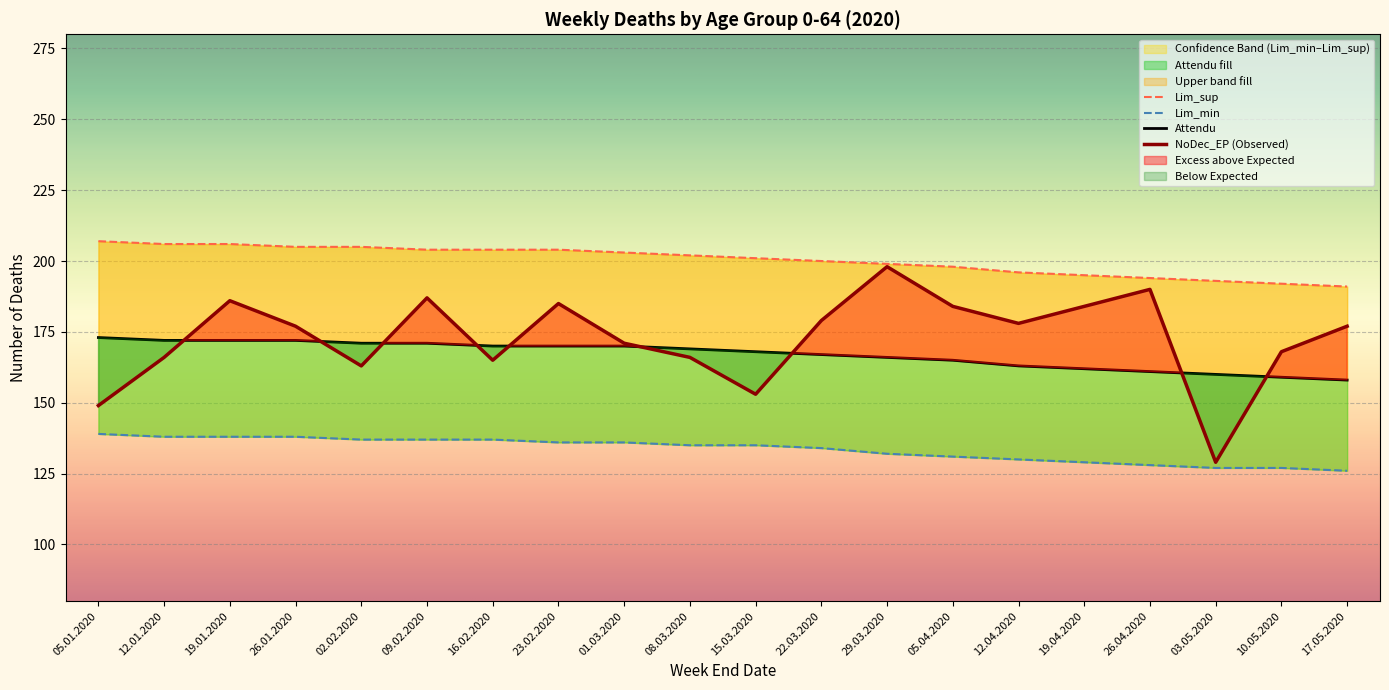

Where is Lim_sup nearest to the value 199?

29.03.2020